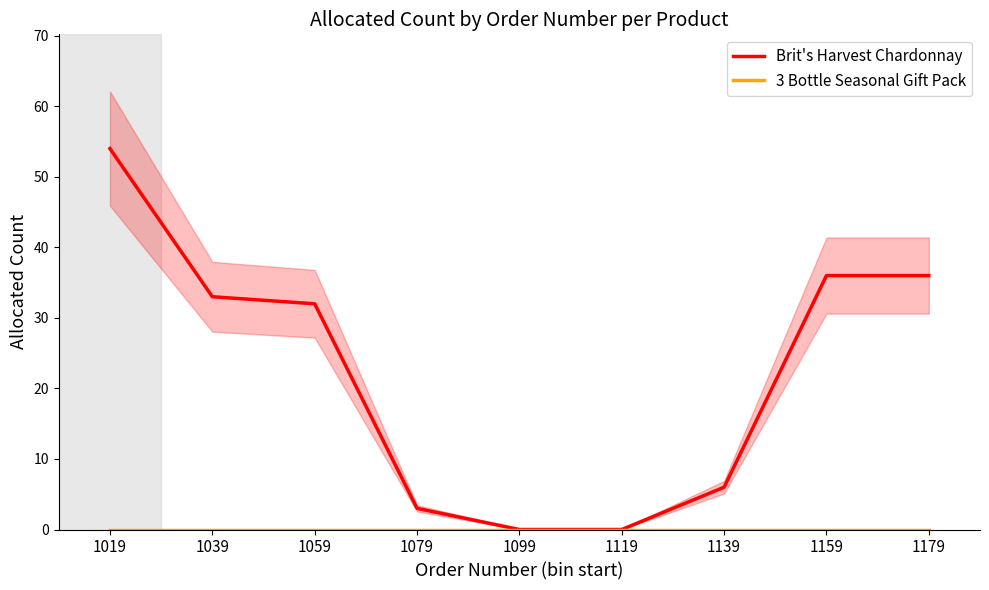

True or false: Brit's Harvest Chardonnay and 3 Bottle Seasonal Gift Pack intersect in this chart.

False